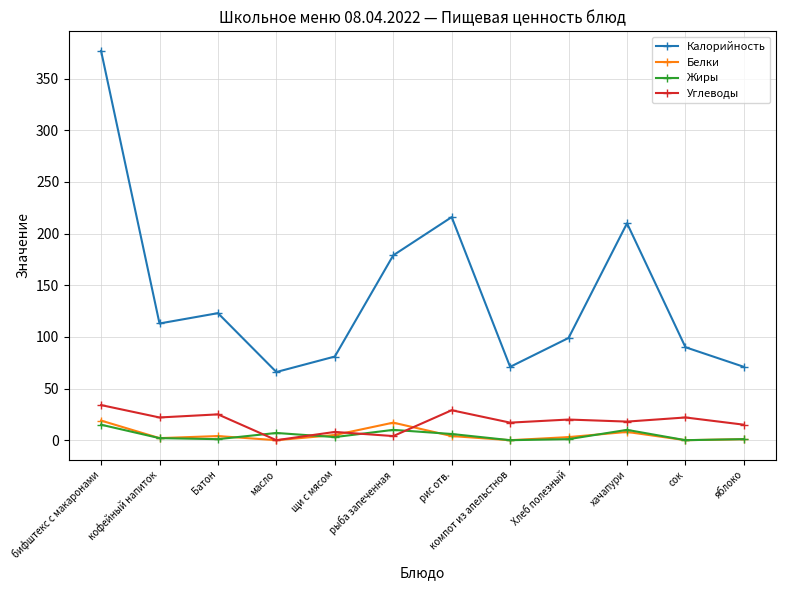

How many values in the Углеводы series are below 20?

6